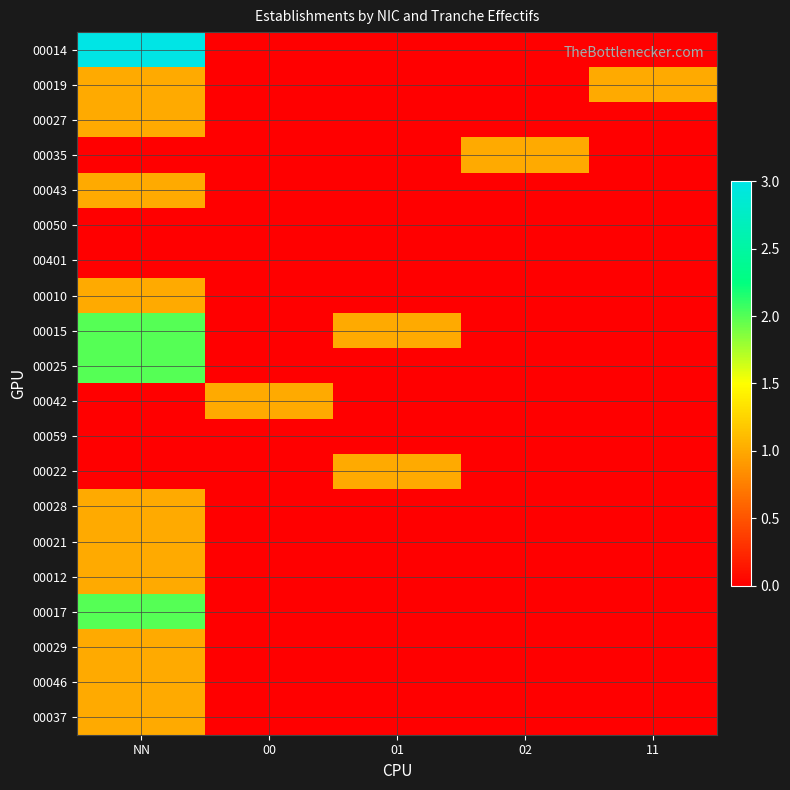

At 11, list the series in order from smallest to largest.

00014, 00027, 00035, 00043, 00050, 00401, 00010, 00015, 00025, 00042, 00059, 00022, 00028, 00021, 00012, 00017, 00029, 00046, 00037, 00019